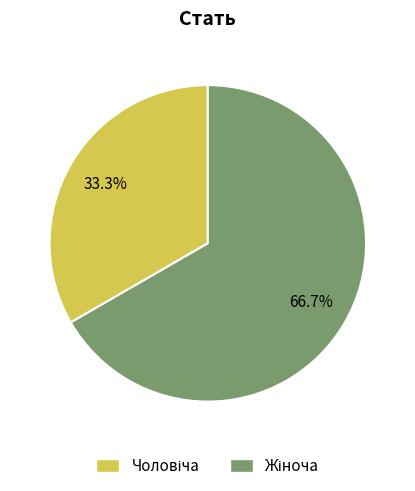

Does any single category account for the majority?

Yes